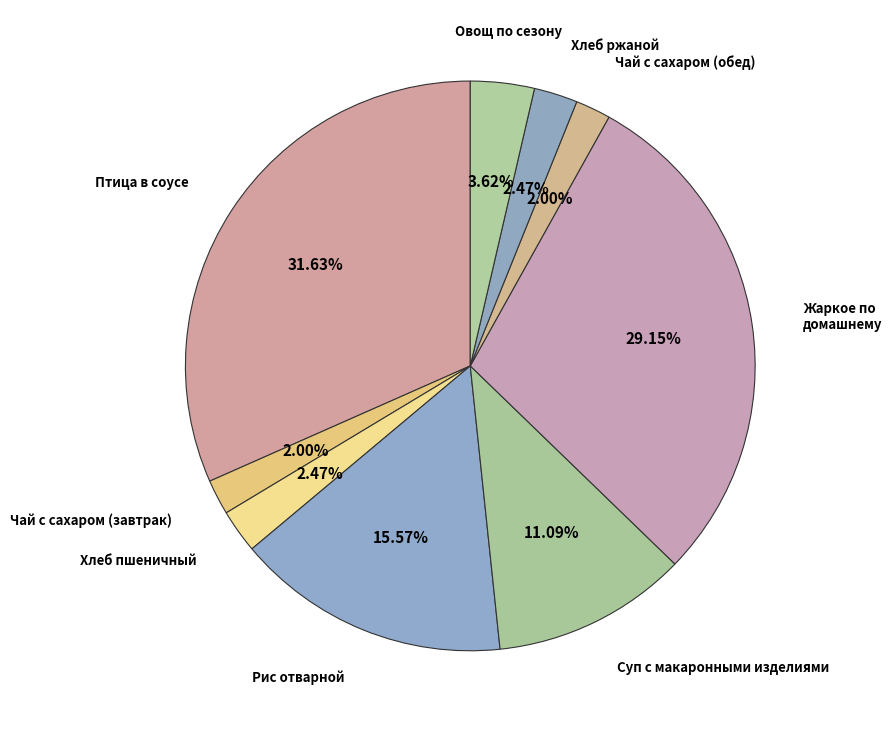

Does any single category account for the majority?

No